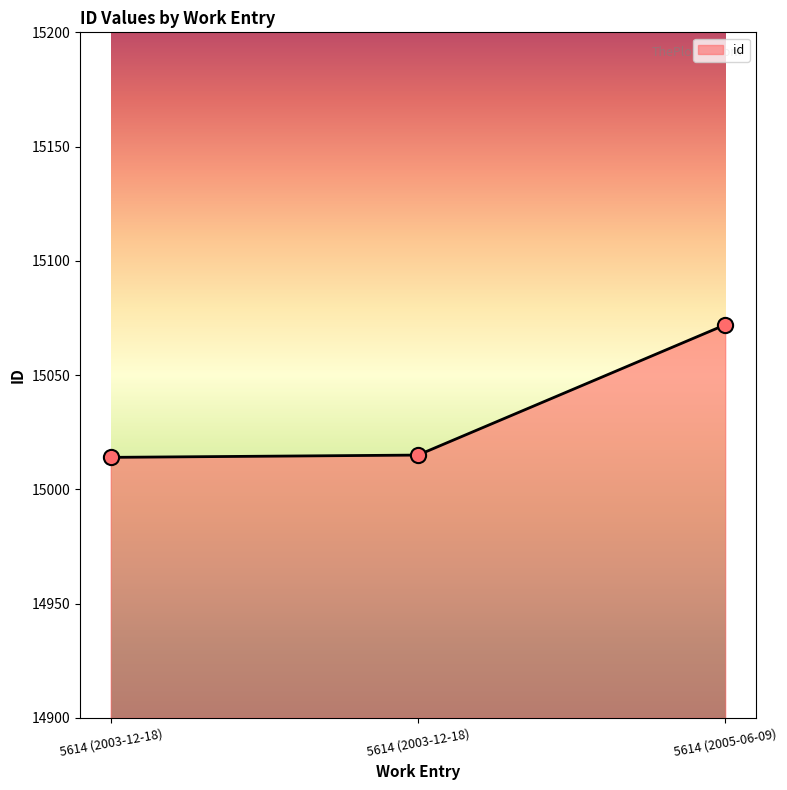

What is the ratio of the value at 5614 (2003-12-18) to the value at 5614 (2003-12-18)?

1.0